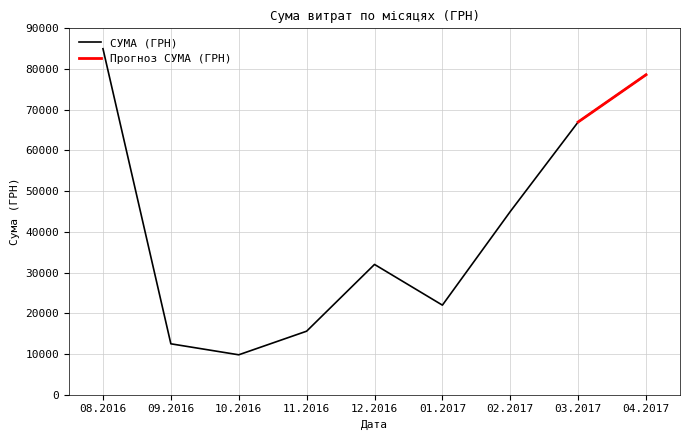

What is the minimum value for СУМА (ГРН)?

9800.0